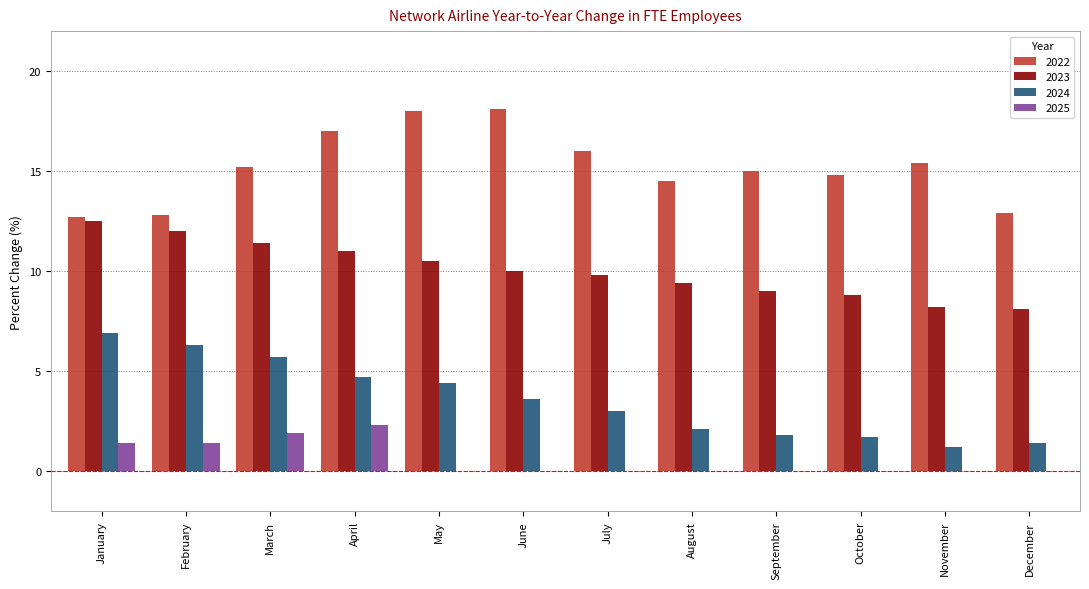

At which label does 2023 first exceed 10?

January